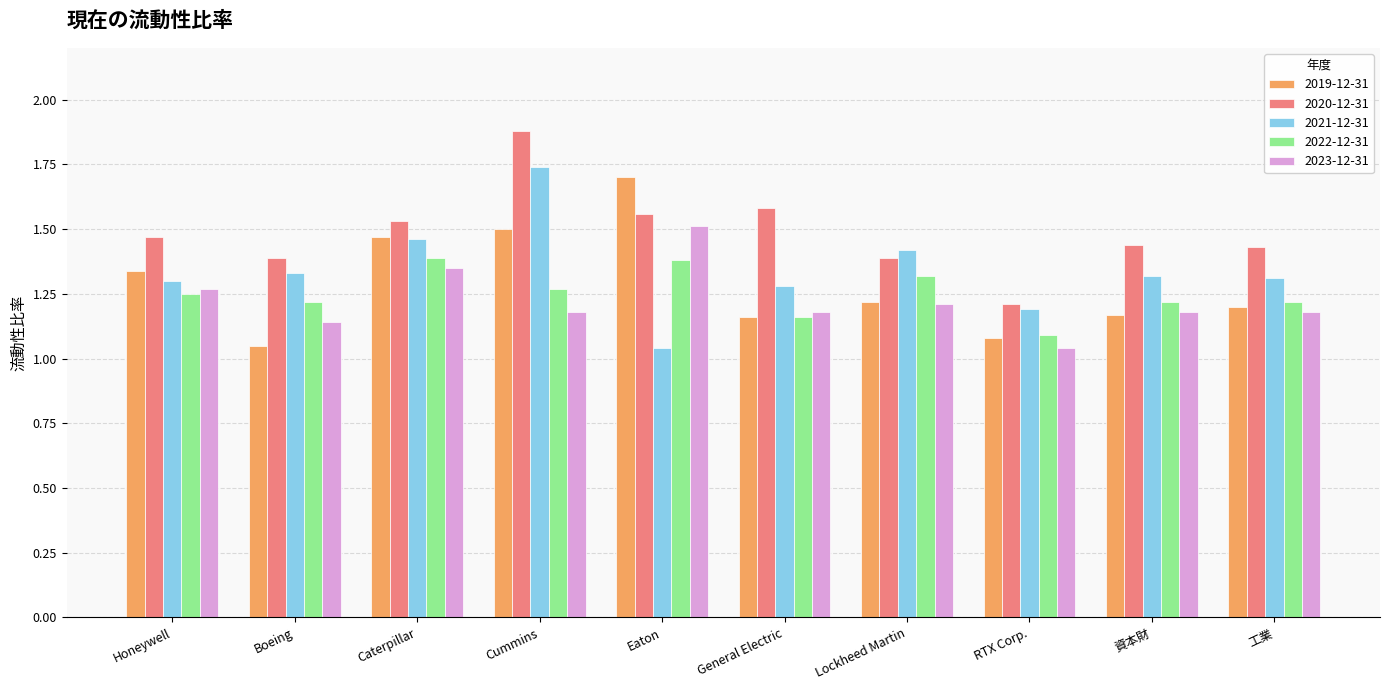

Is the value of 2021-12-31 at 資本財 greater than the value of 2020-12-31 at Lockheed Martin?

No